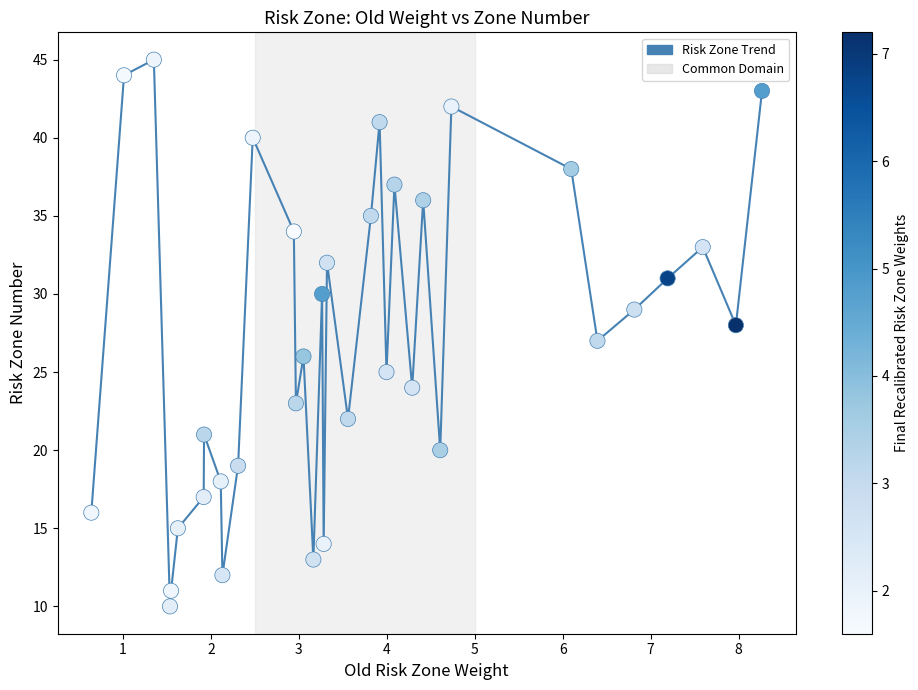

What is the minimum value shown in the chart?

10